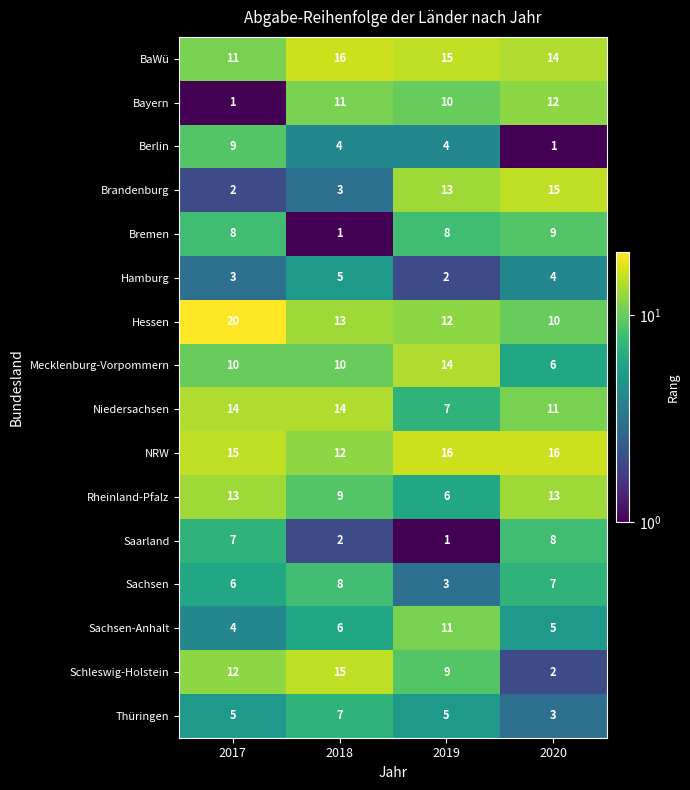

What is the sum of the Rheinland-Pfalz values at 2019 and 2020?

19